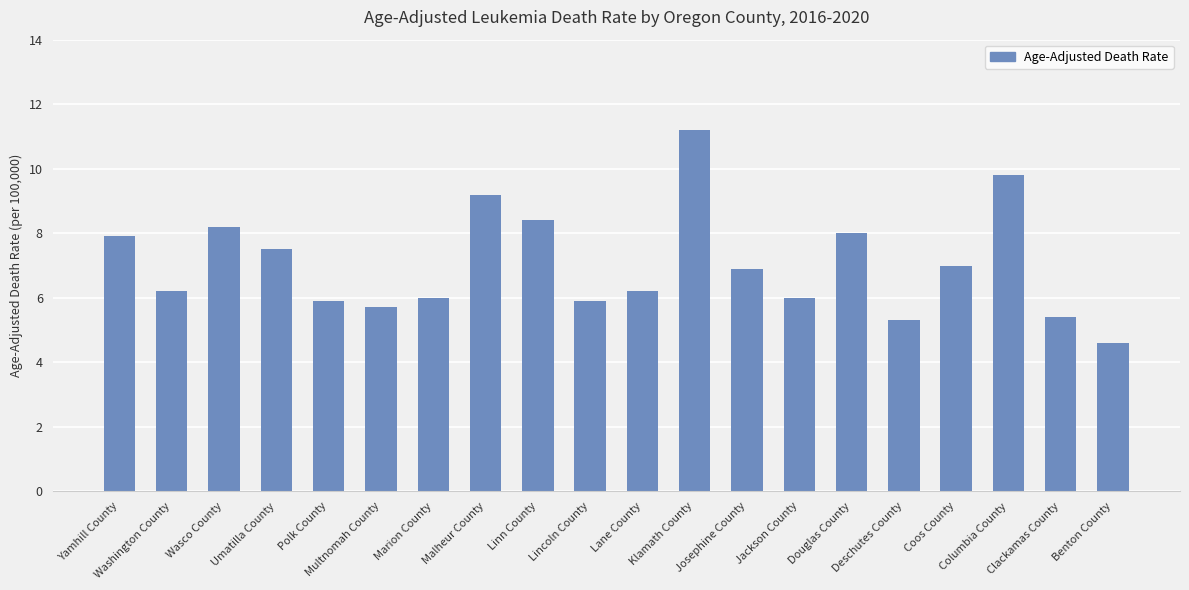

The chart shows a value of 2.6 at Lincoln County. True or false?

False